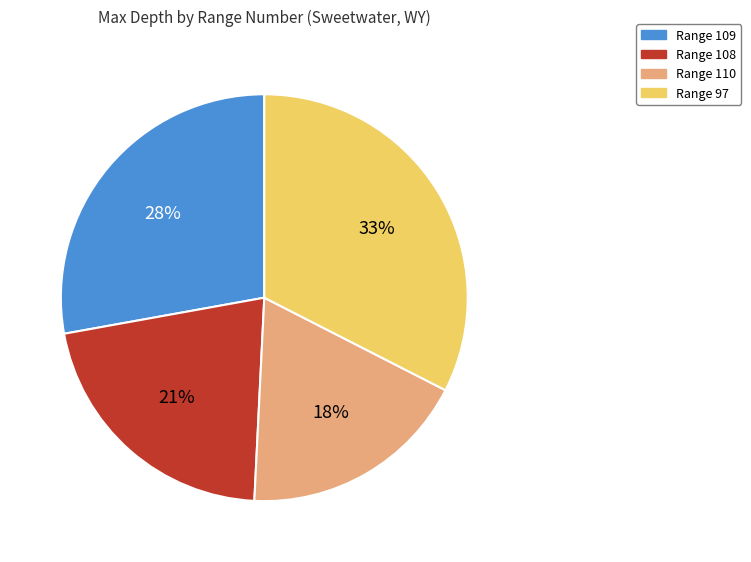

Approximately how many times larger is the value at Range 108 compared to Range 110?

1.2